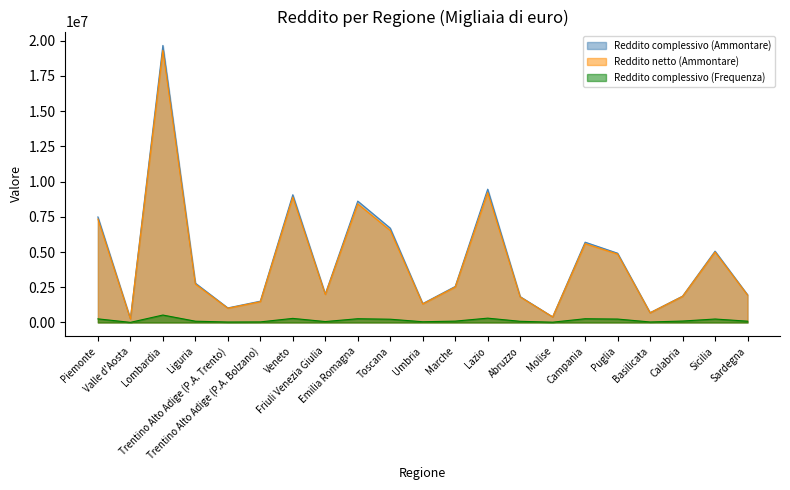

Count the number of data series in this chart.

3